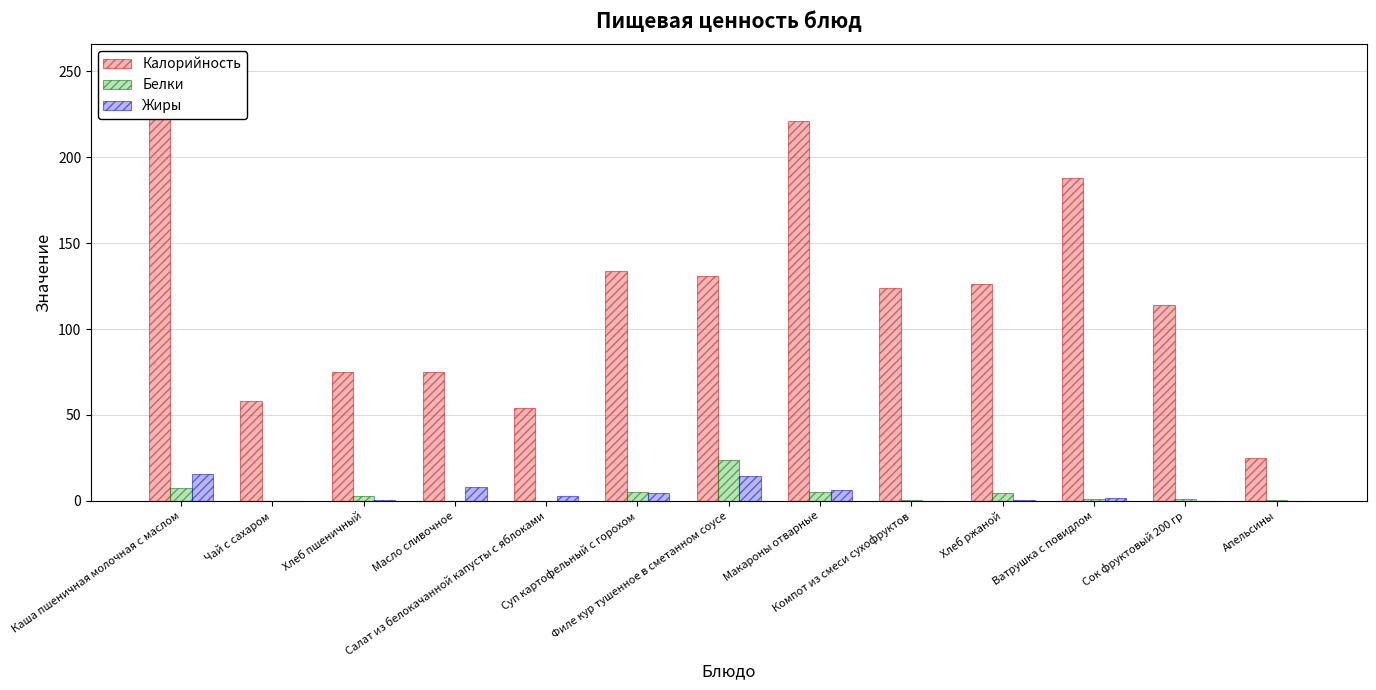

True or false: Калорийность has a value of 81.4 at Чай с сахаром.

False